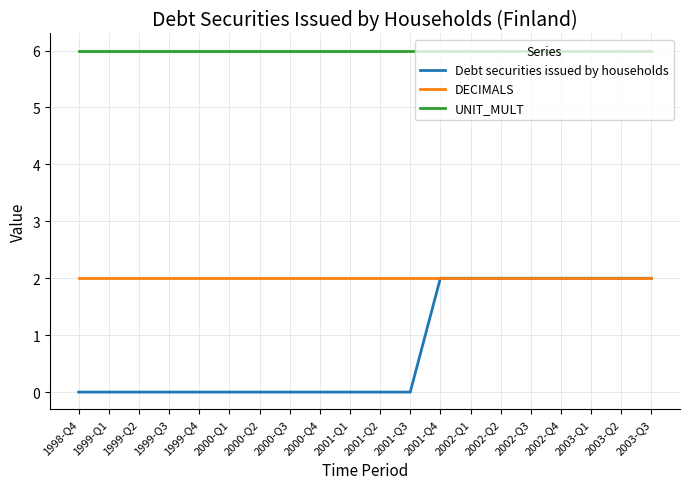

Is the value of UNIT_MULT at 2003-Q1 greater than the value of DECIMALS at 2003-Q1?

Yes